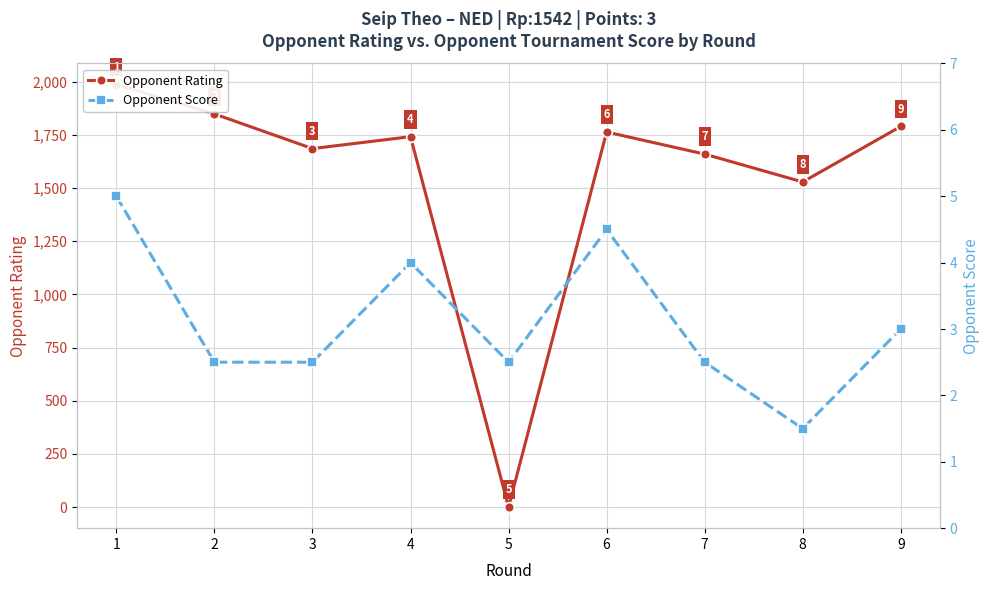

How many interior local peaks does the Opponent Score series have?

2